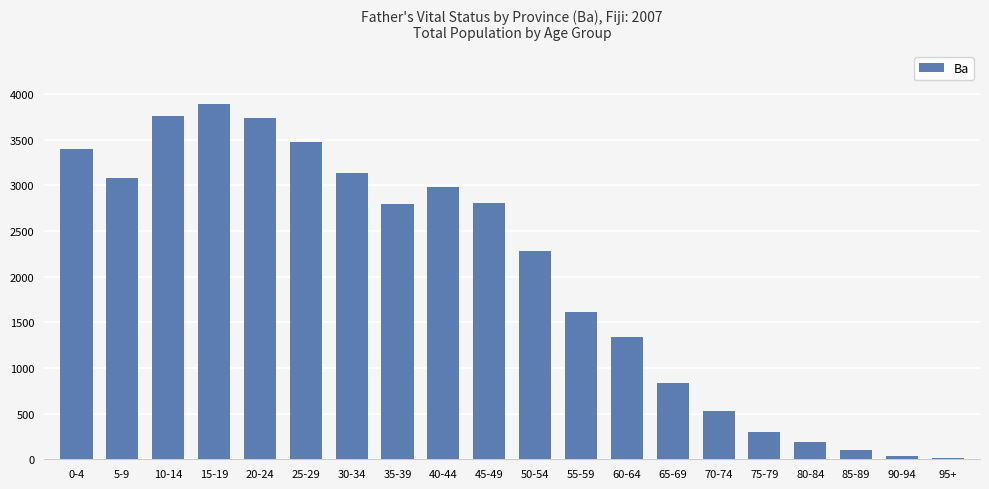

How many categories are shown in the chart?

20